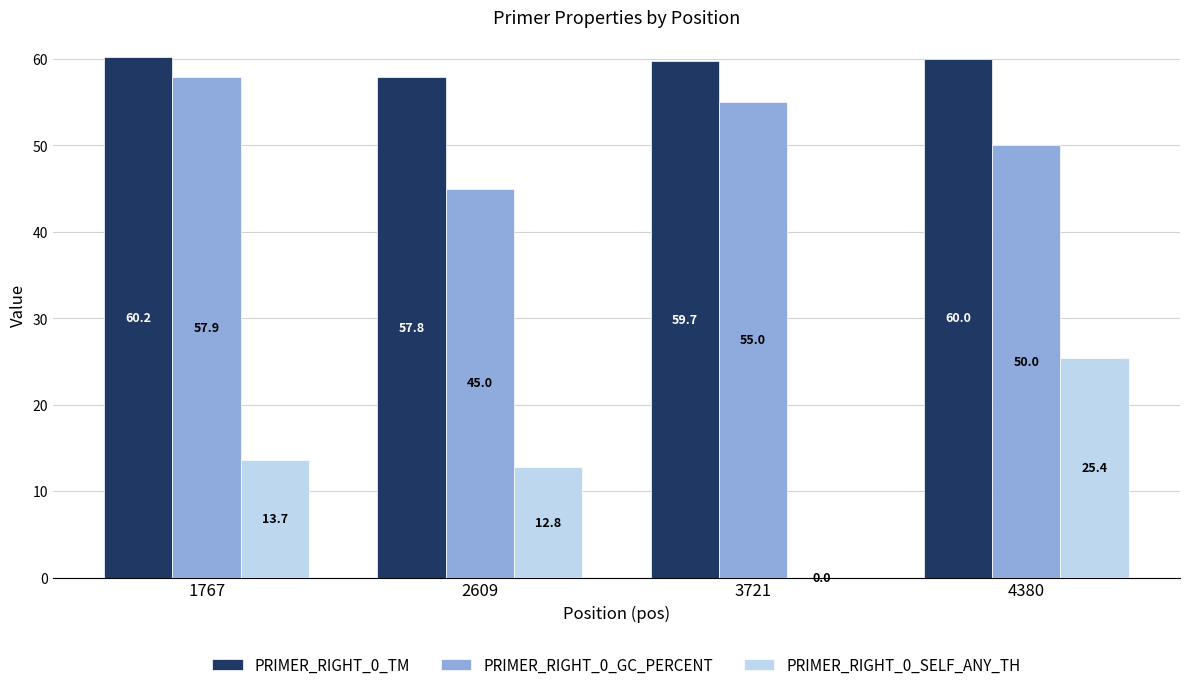

What is the total value across all series at 1767?

131.7